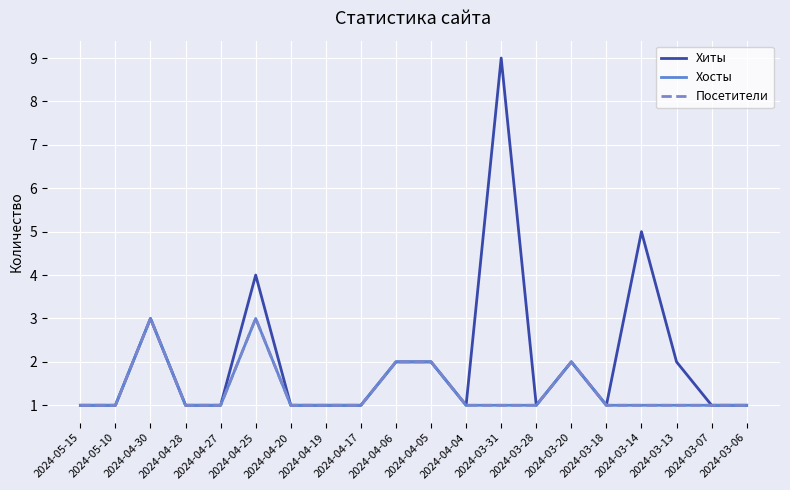

Does the chart have visible grid lines?

Yes